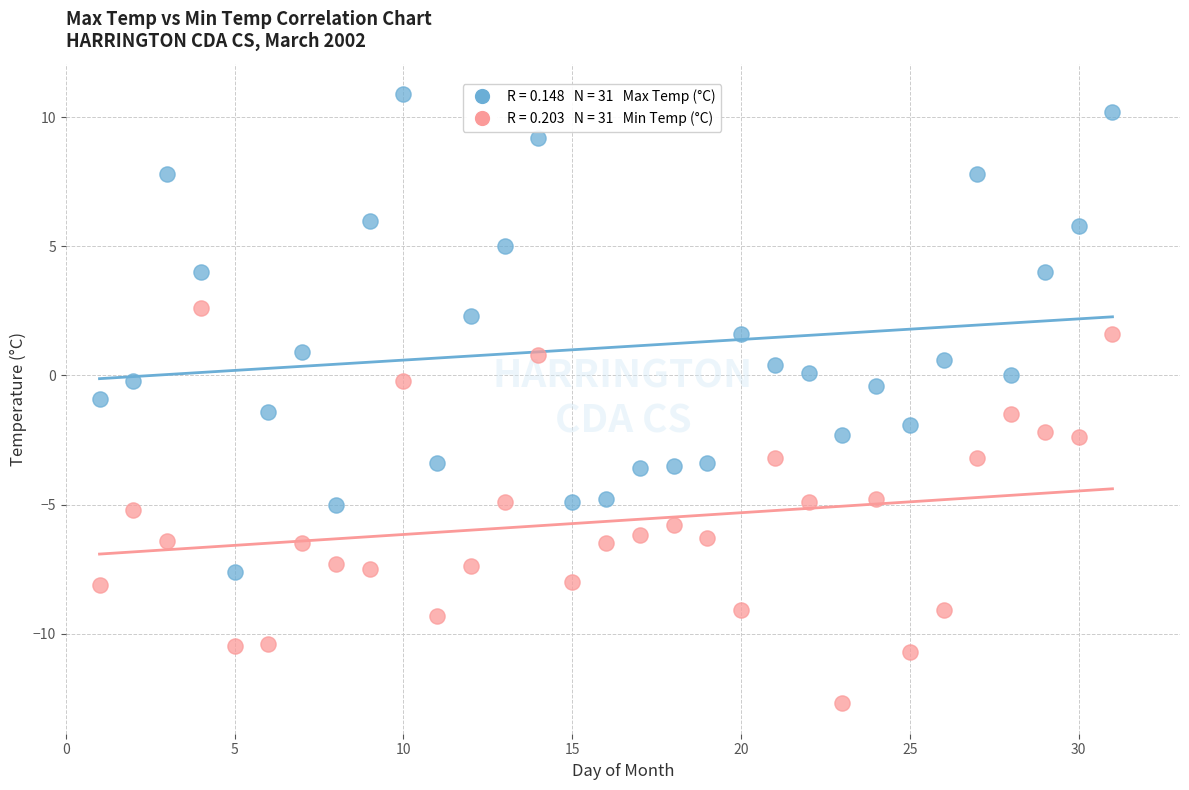

Across all data points, what is the range of Y values (max minus min)?

23.6